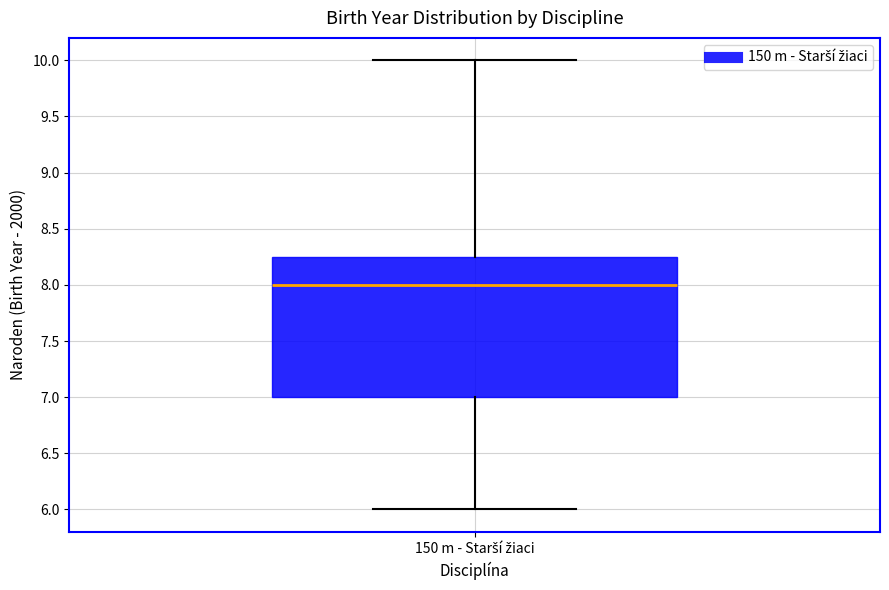

Read this box plot against the y-axis: the position of the median line, the range covered by the box, and the ends of both whiskers. The values are not printed on the chart, so give them approximately, as read against the axis.

median 8.00, box 7.00 to 8.25, whiskers 6.00 to 10.00